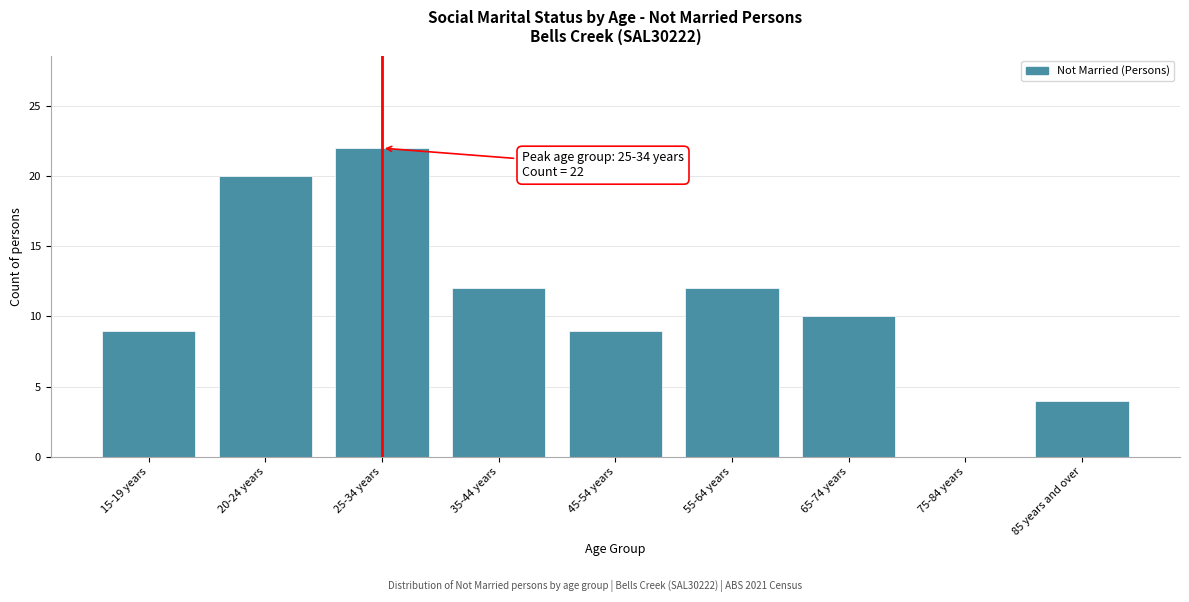

Reading left to right, list all the values displayed in this chart.

15-19 years=9	20-24 years=20	25-34 years=22	35-44 years=12	45-54 years=9	55-64 years=12	65-74 years=10	75-84 years=0	85 years and over=4